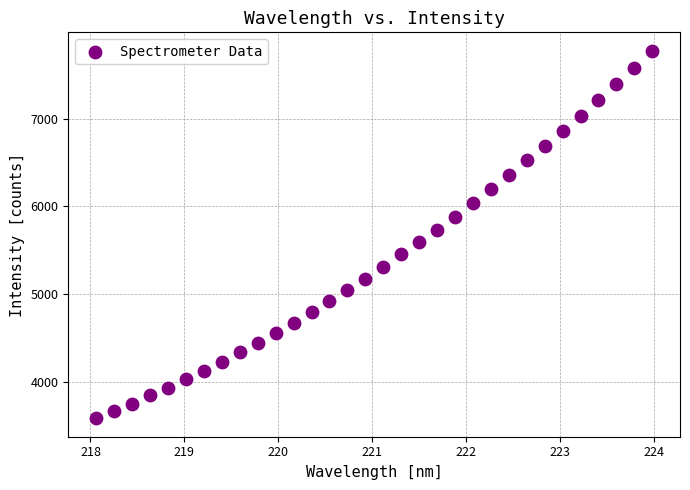

What is the range of X values (max minus min)?

5.9